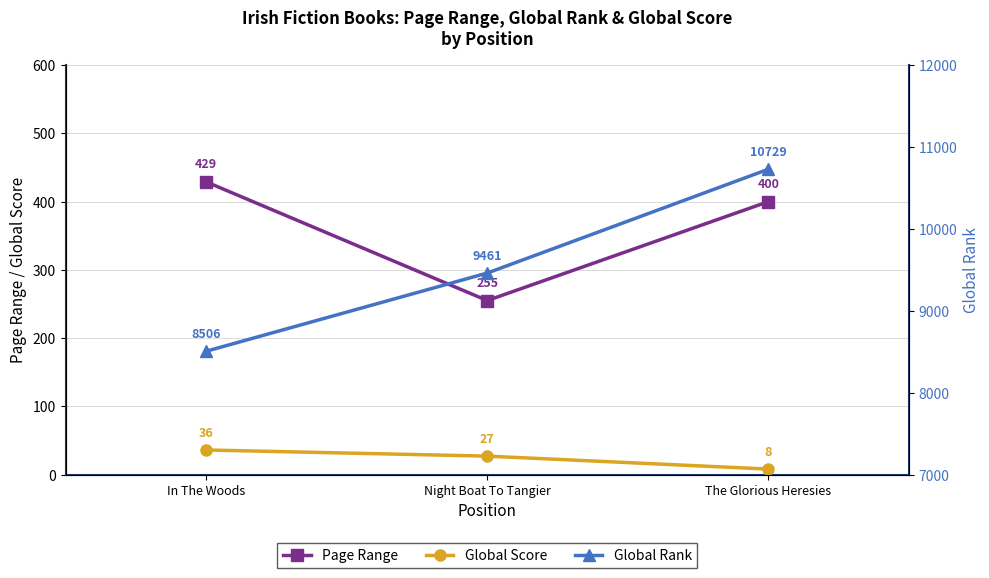

The value of Page Range at The Glorious Heresies is 195. True or false?

False